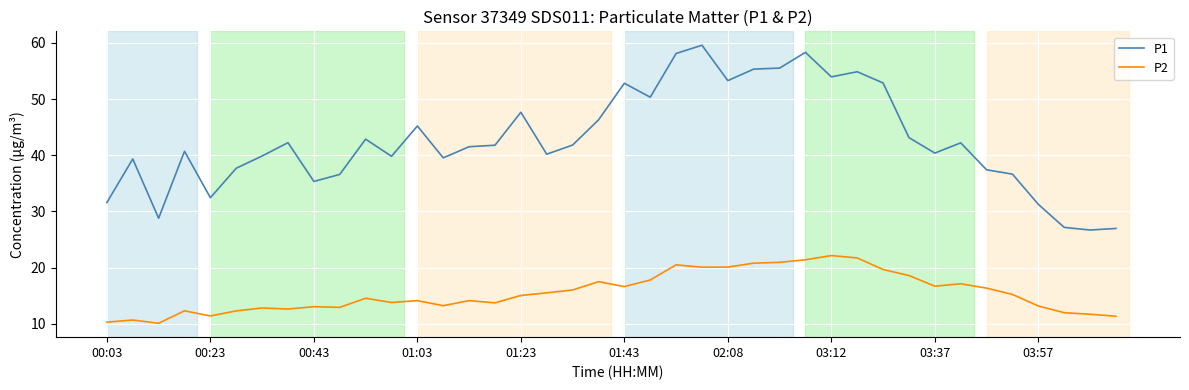

What are all the series names shown in the legend?

P1, P2